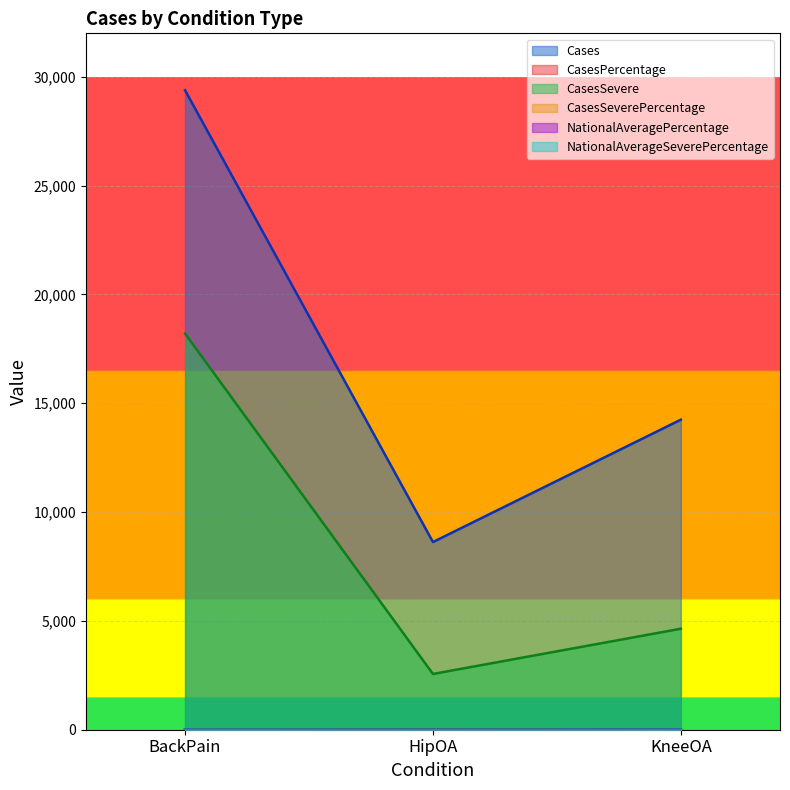

Which series has the widest spread of values?

Cases